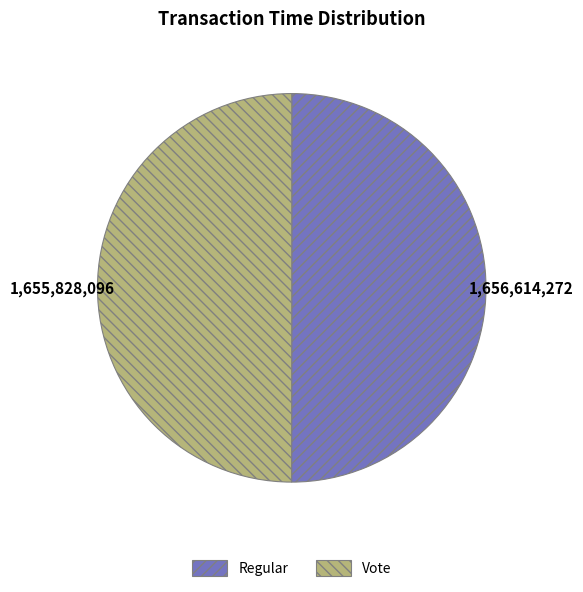

Approximately how many times larger is the value at Vote compared to Regular?

1.0